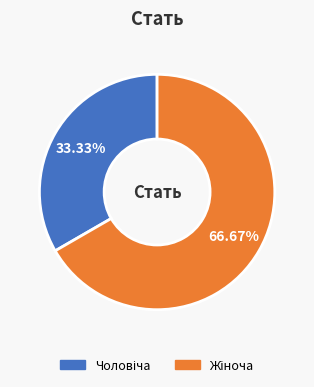

Does any single category account for the majority?

Yes